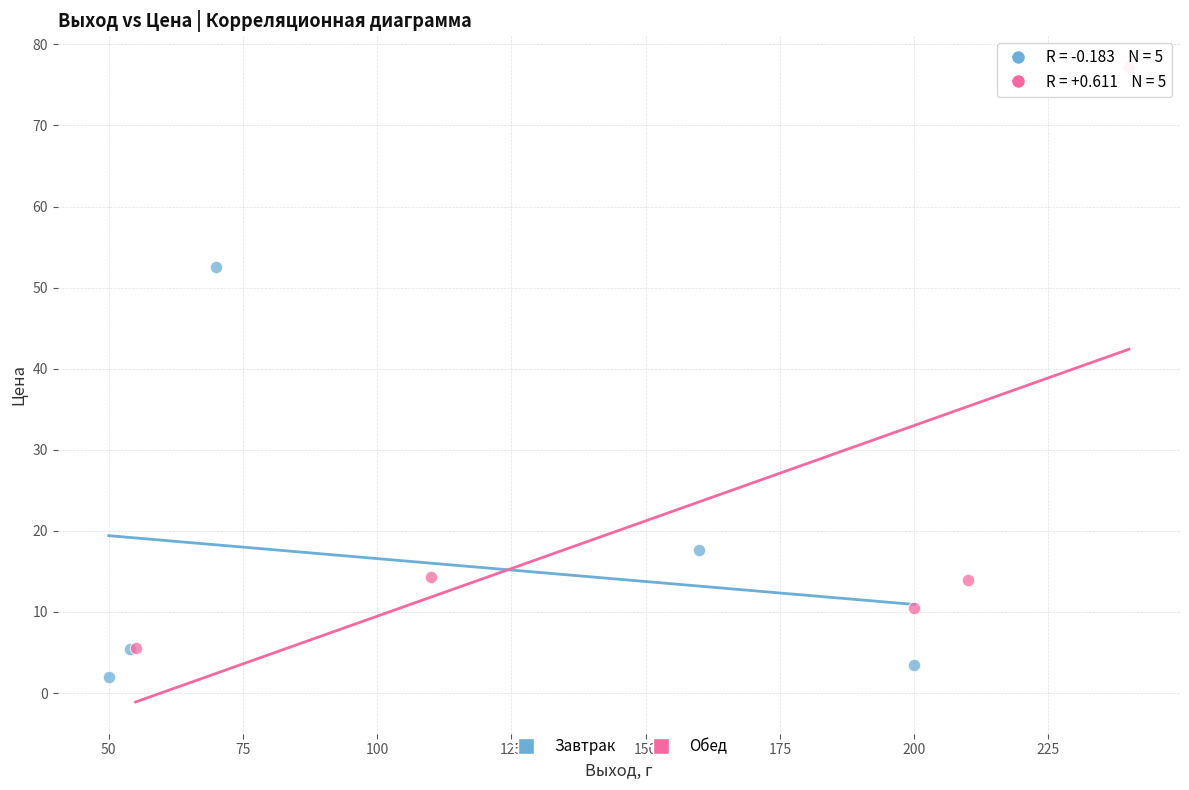

Which series reaches the minimum Y coordinate?

Завтрак